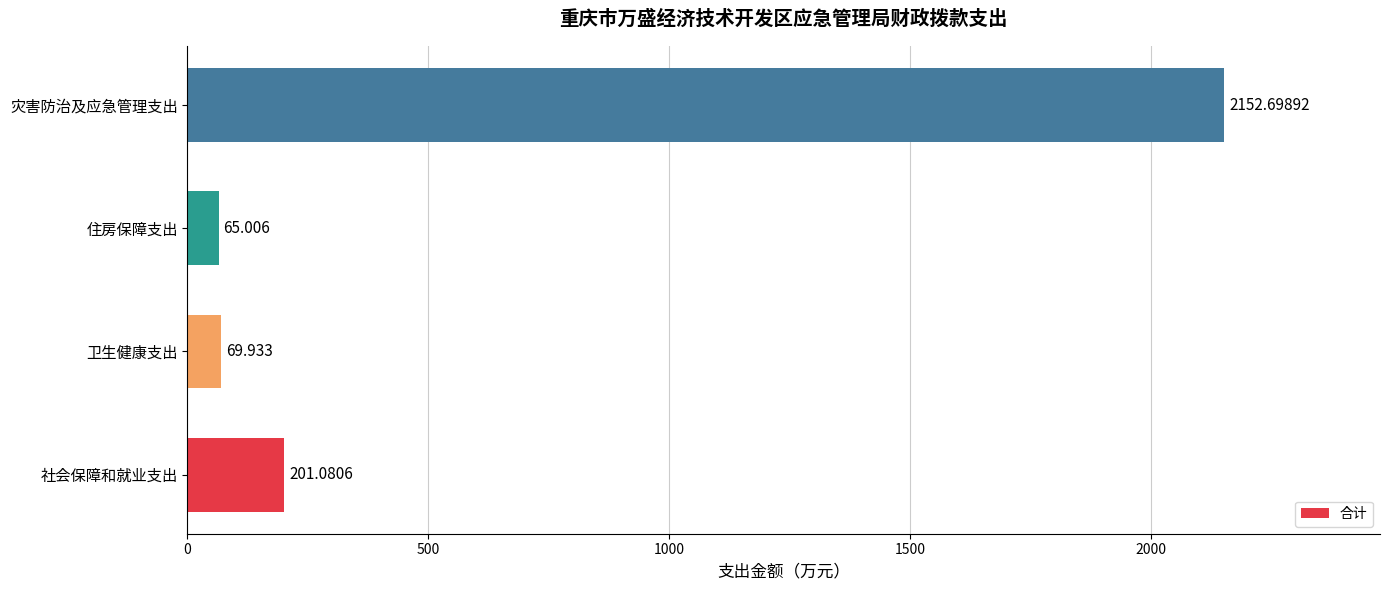

Which label corresponds to the largest value in the chart?

灾害防治及应急管理支出